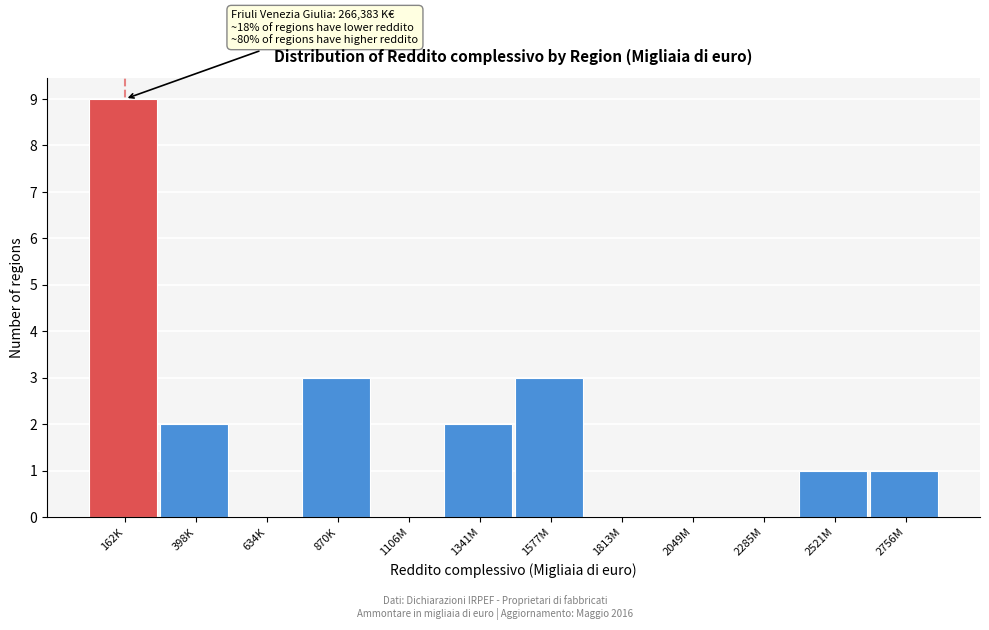

Reading left to right, transcribe all the data shown in this chart.

162K=9	398K=2	634K=0	870K=3	1106M=0	1341M=2	1577M=3	1813M=0	2049M=0	2285M=0	2521M=1	2756M=1